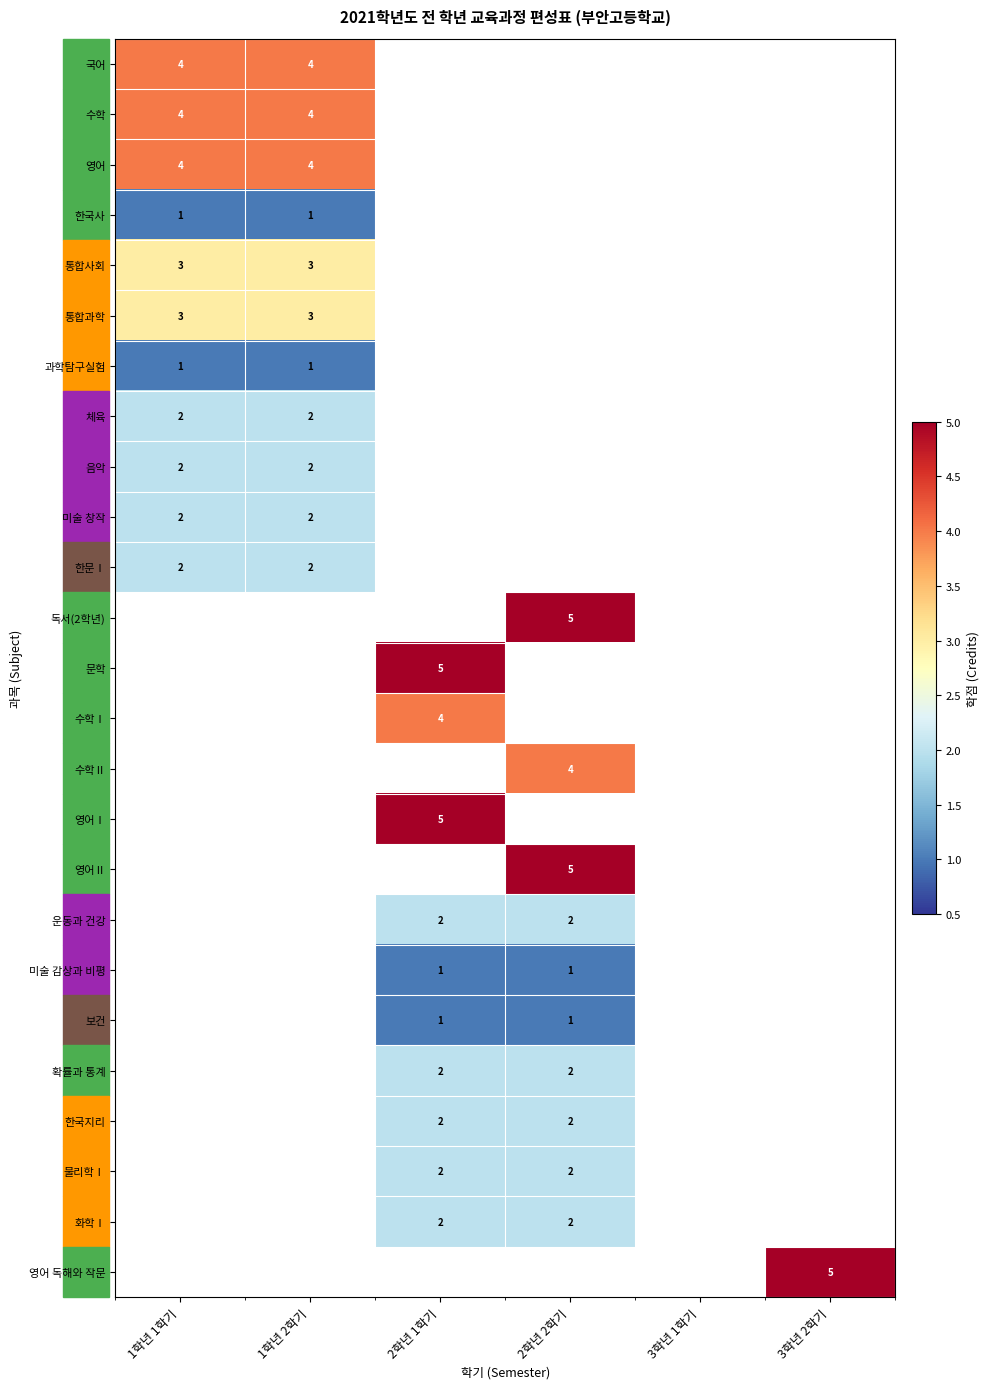

True or false: 물리학Ⅰ has a value of 2 at 2학년 2학기.

True